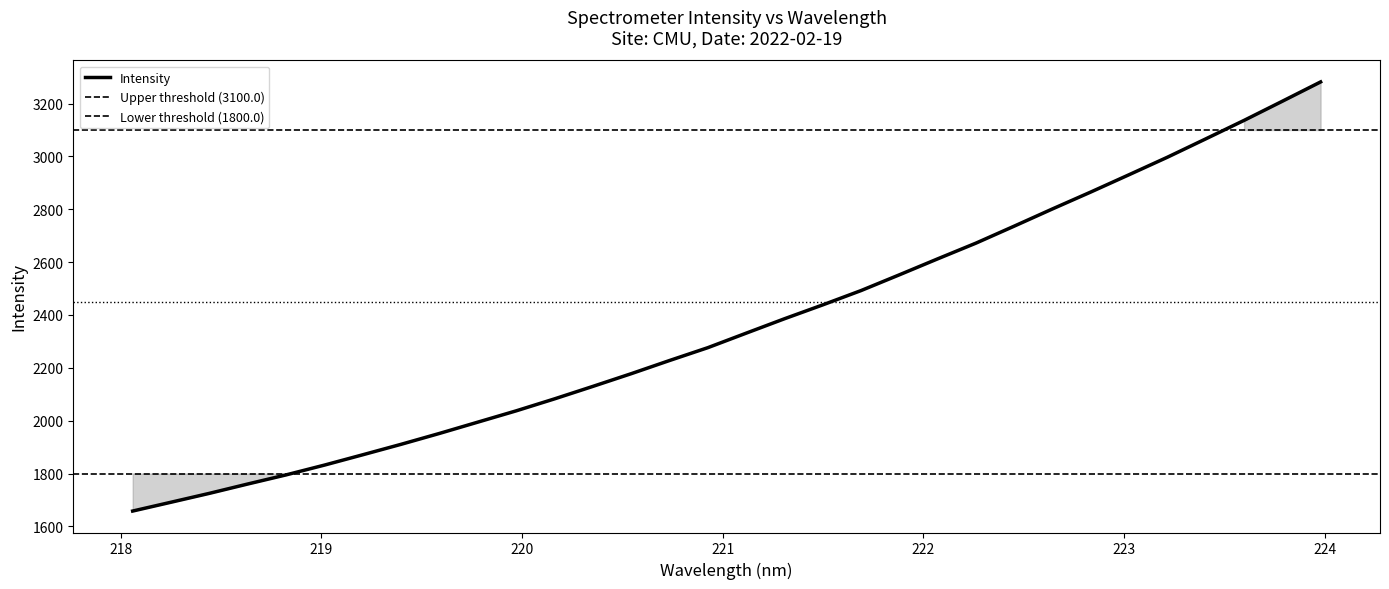

What is the sum of the values at 223.2172 and 219.2067?

4868.2